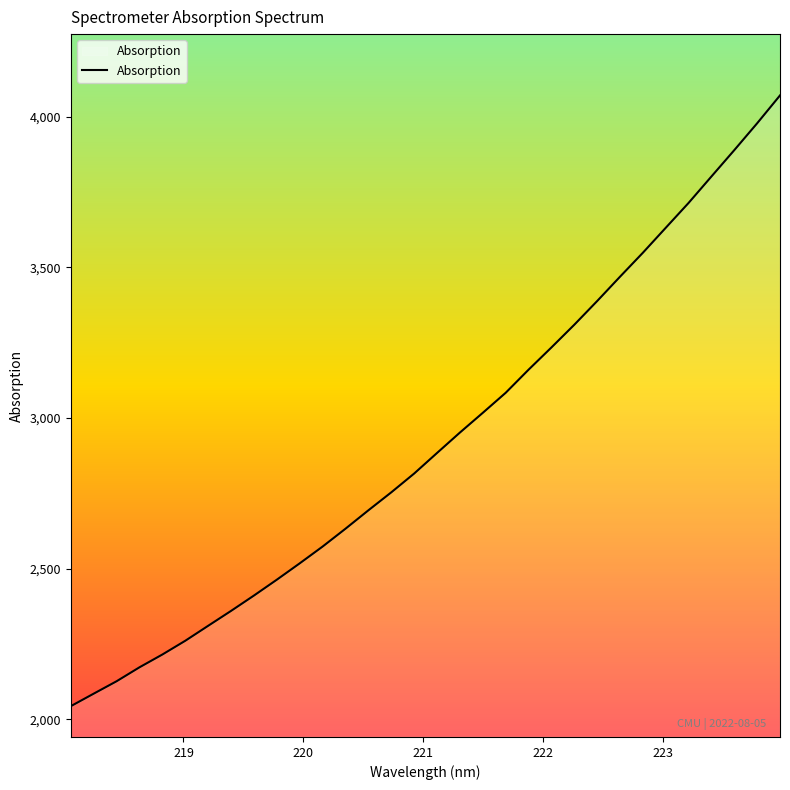

What is the difference between the maximum and minimum values?

2026.9